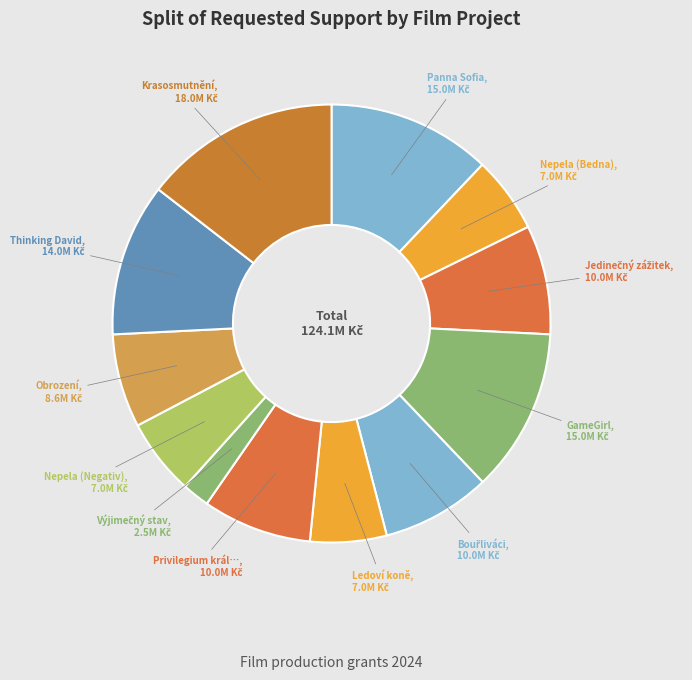

To the nearest percent, what is the difference between the largest and smallest slice percentages?

12%